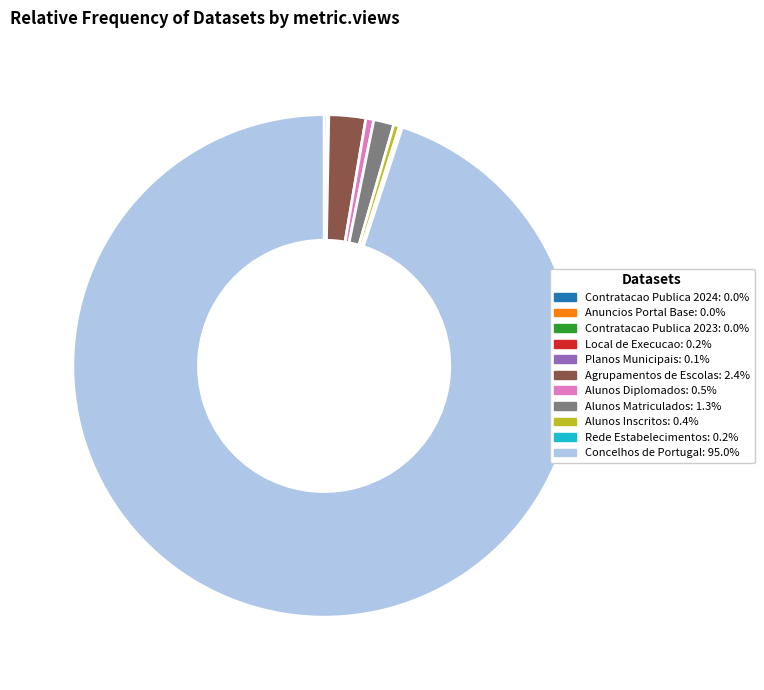

What is the largest slice in the pie chart?

Concelhos de Portugal